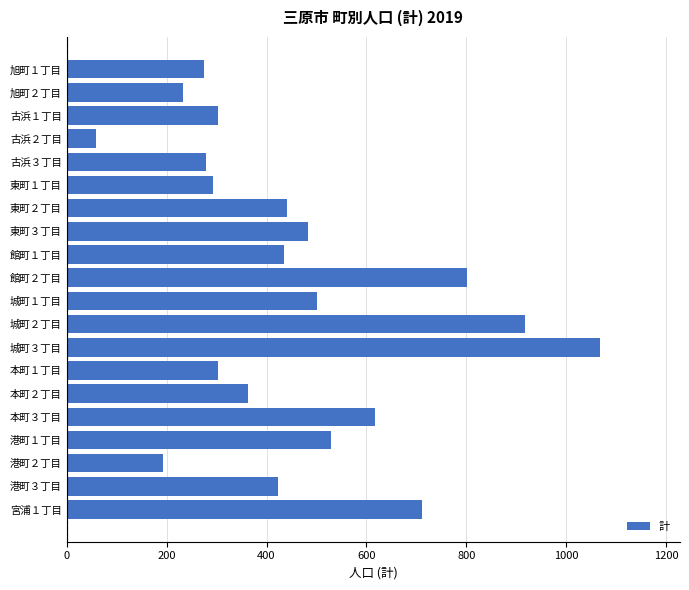

Is it true that the value at 旭町２丁目 is 65?

False